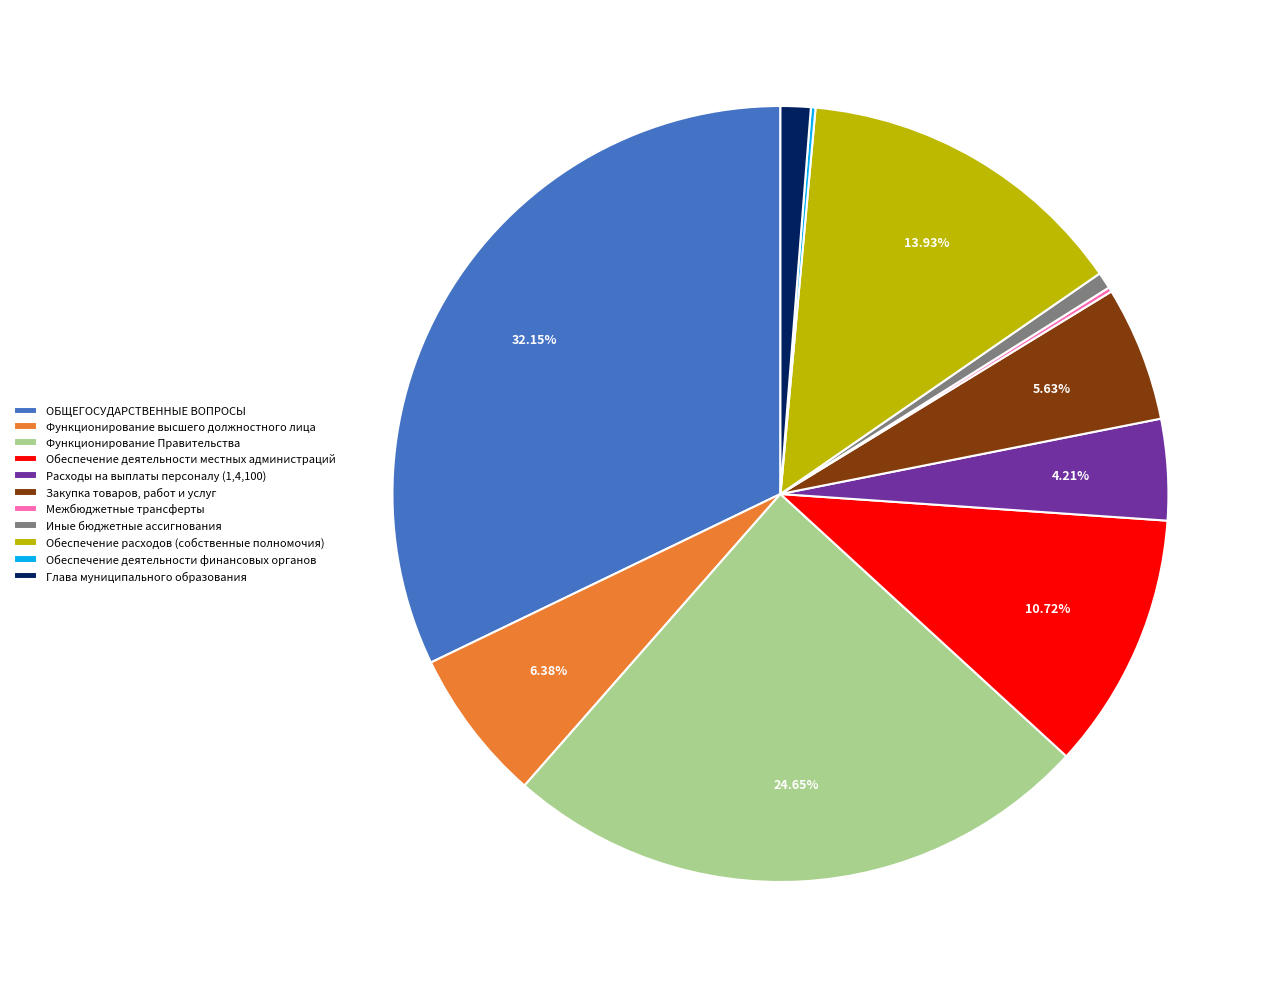

What is the ratio of the value at Функционирование Правительства to the value at Обеспечение расходов (собственные полномочия)?

1.8